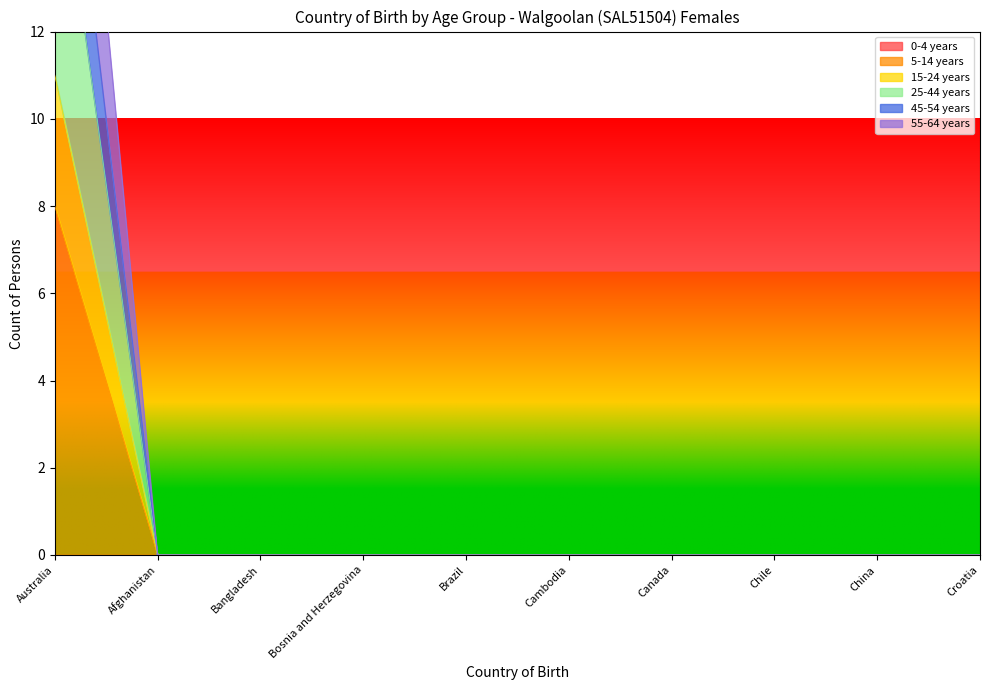

Which category has the highest value across all series?

Australia